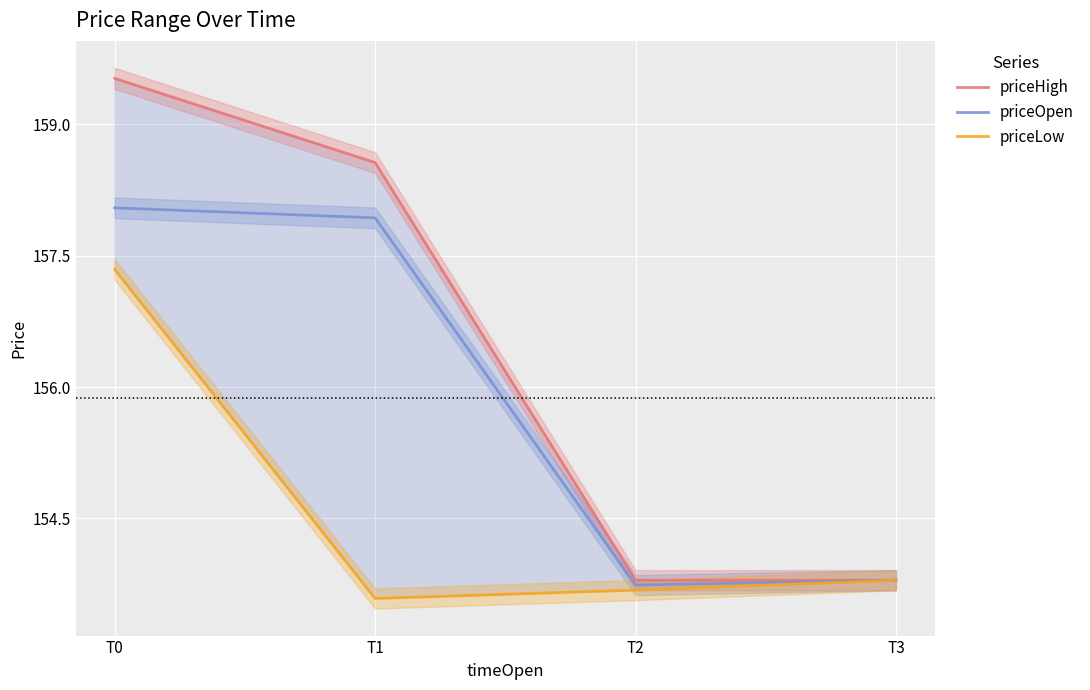

How many series are shown in this chart?

3